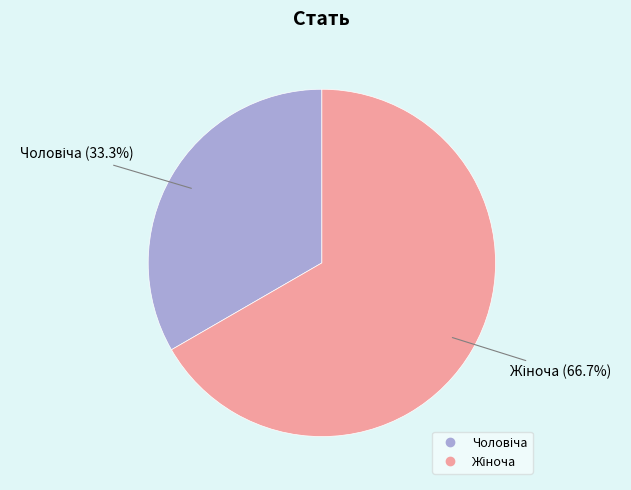

Is there any slice that represents more than half of the pie?

Yes